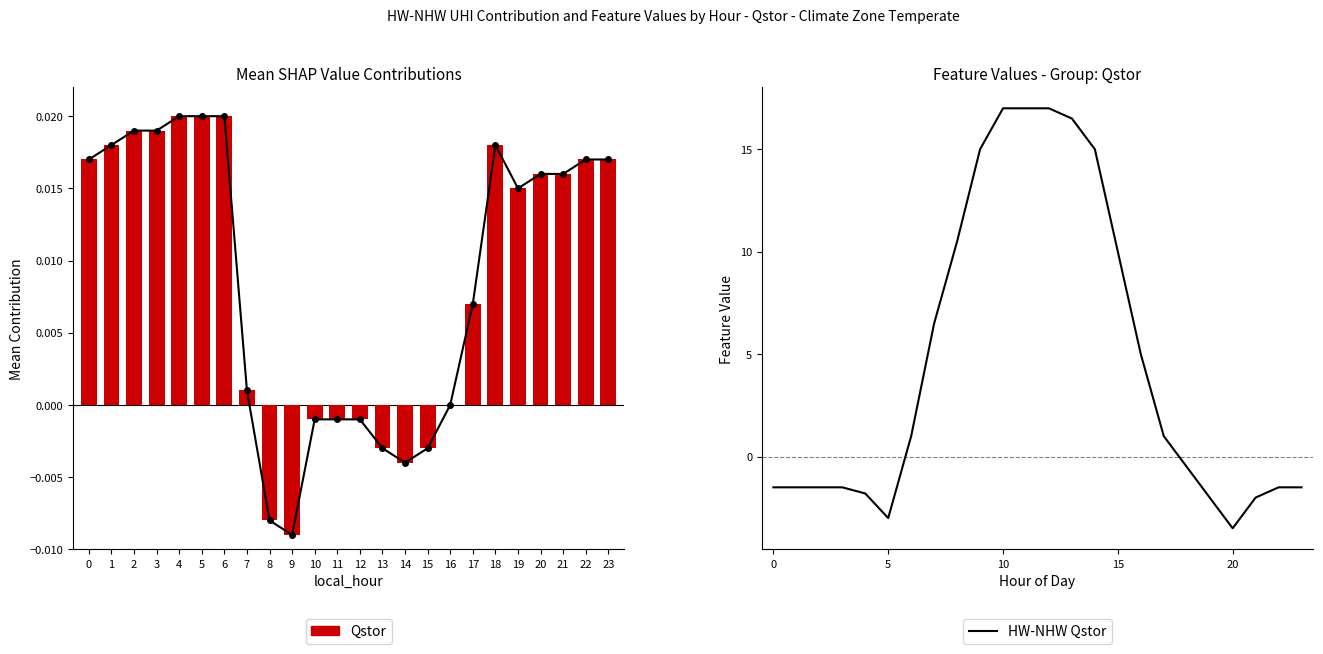

Rank the series by their maximum value, from lowest to highest.

Qstor, HW-NHW Qstor